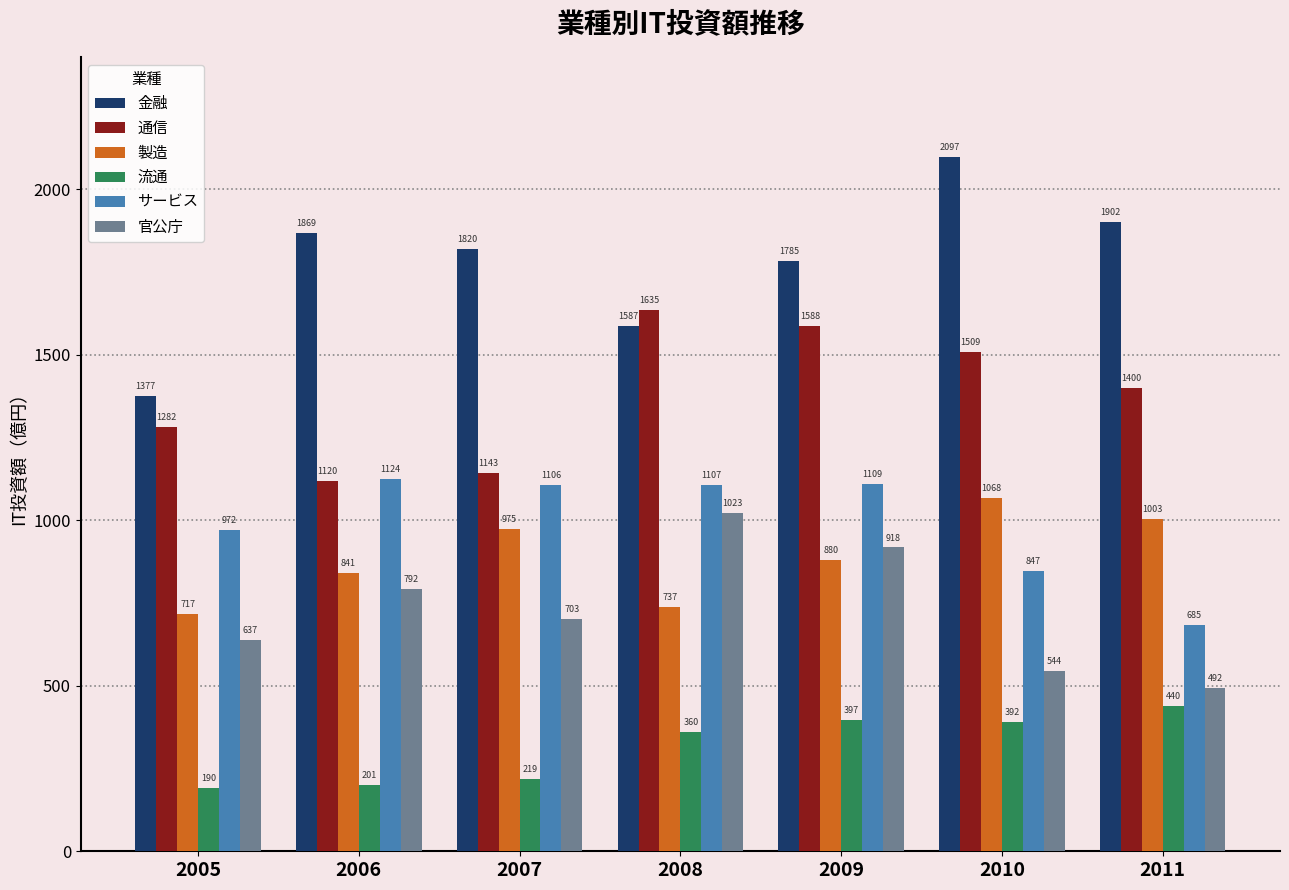

What is the average value of the 製造 series?

889